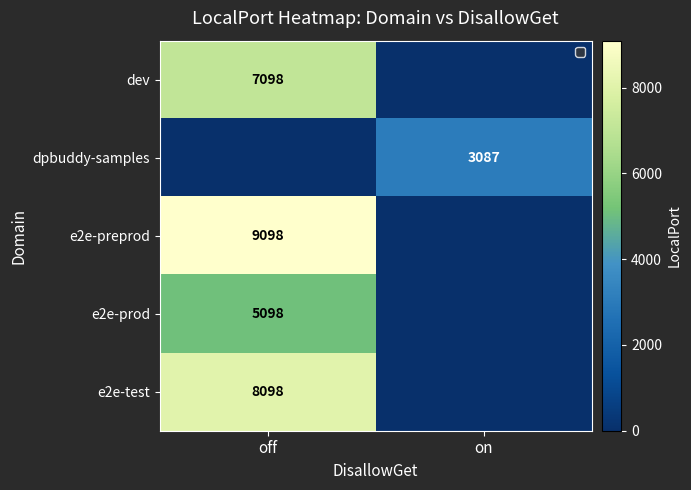

Count the number of categories in the chart.

2